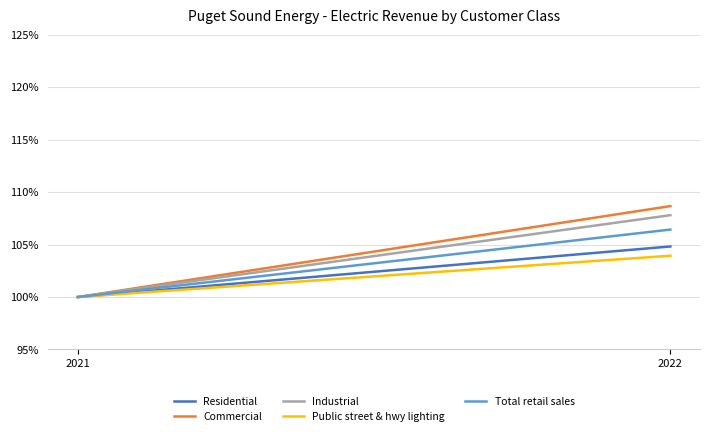

Which label corresponds to the smallest value in the chart?

2021